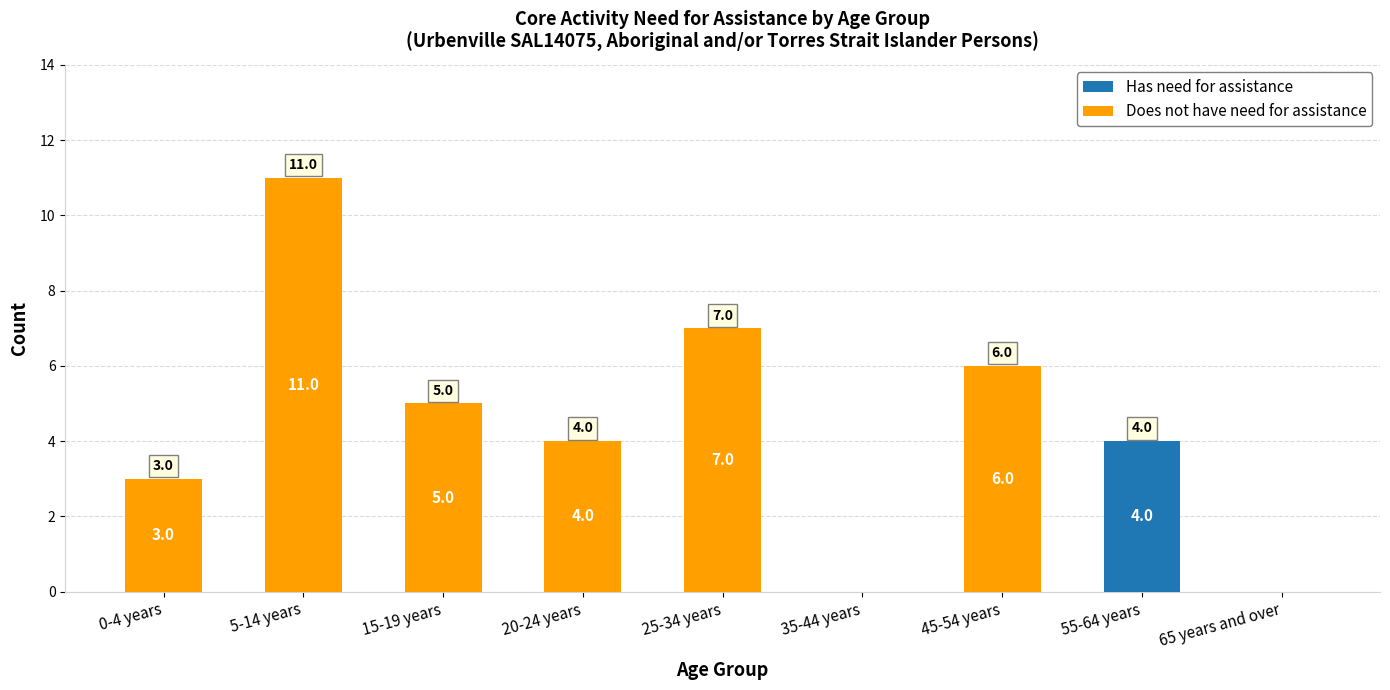

The value of Has need for assistance at 65 years and over is 3. True or false?

False